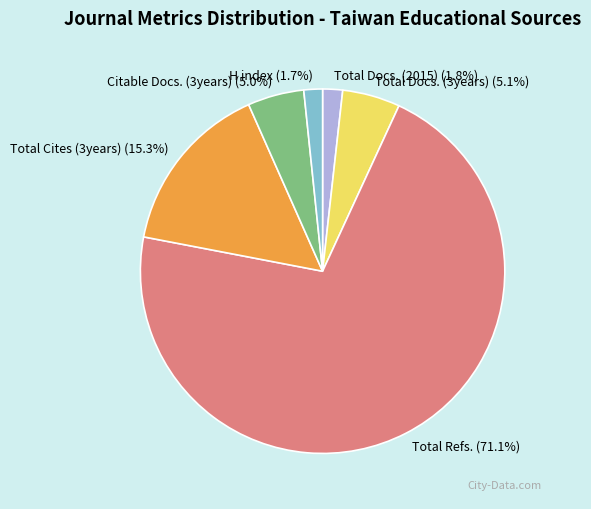

How many segments does this pie chart have?

6